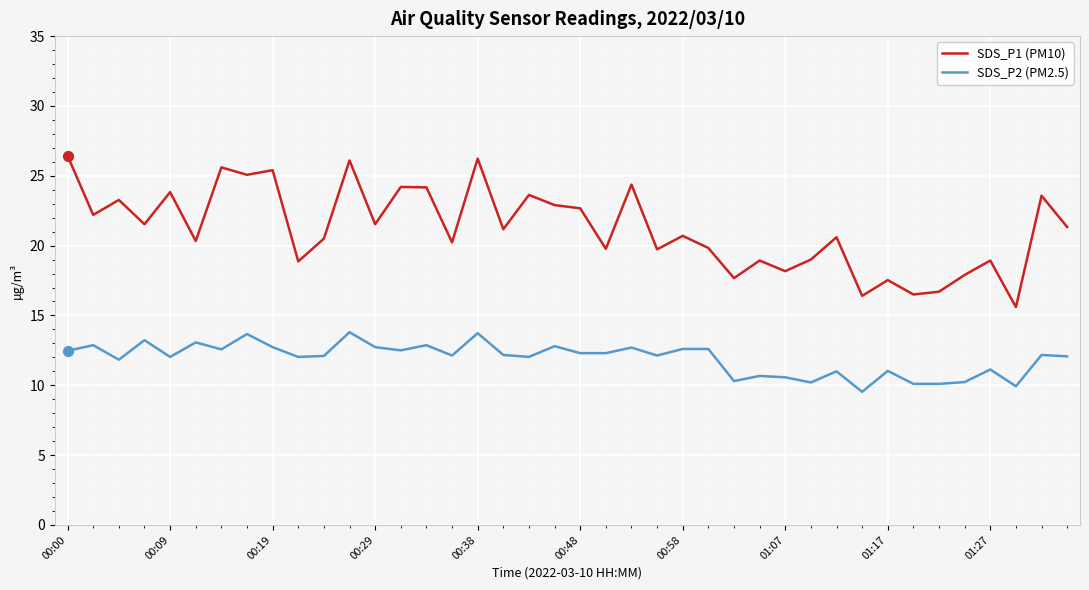

Which series has the largest total across all categories?

SDS_P1 (PM10)